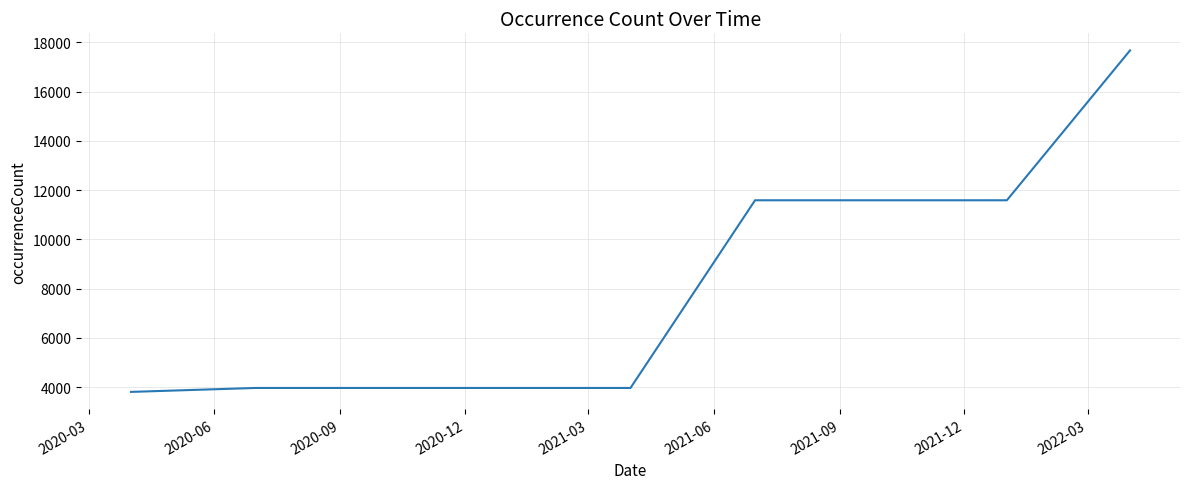

Count the number of data series in this chart.

1